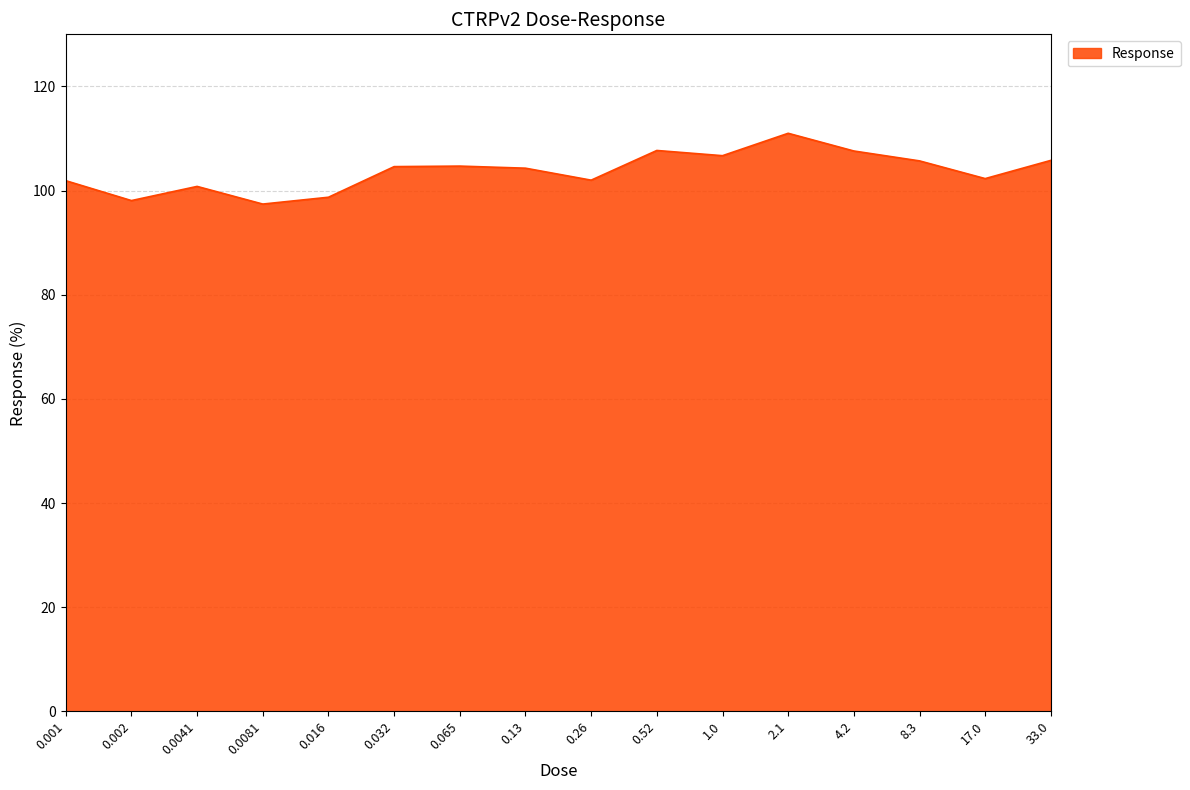

True or false: the data has more than 0 interior local peaks.

True